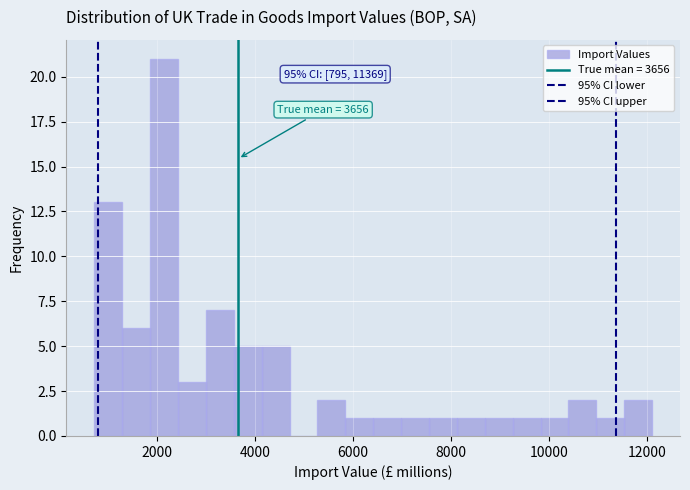

Read against the x-axis, roughly where is the centre of the tallest bar?

2200